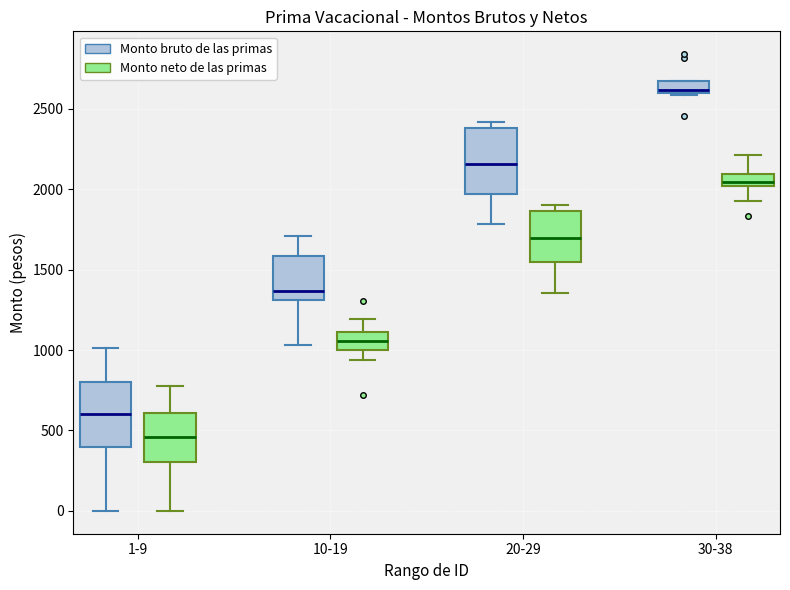

Reading left to right, transcribe this box plot: for each box, give where its median line is, the range the box spans, and where its two whiskers end, as read against the y-axis. The values are not printed on the chart, so give them approximately, as read against the axis.

1-9 (Monto bruto de las primas): median 600, box 400 to 800, whiskers 0 to 1000
1-9 (Monto neto de las primas): median 450, box 300 to 600, whiskers 0 to 750
10-19 (Monto bruto de las primas): median 1350, box 1300 to 1600, whiskers 1050 to 1700
10-19 (Monto neto de las primas): median 1050, box 1000 to 1100, whiskers 950 to 1200
20-29 (Monto bruto de las primas): median 2150, box 1950 to 2400, whiskers 1800 to 2400 (just above the box's upper edge)
20-29 (Monto neto de las primas): median 1700, box 1550 to 1850, whiskers 1350 to 1900
30-38 (Monto bruto de las primas): median 2600 (just above the box's lower edge), box 2600 to 2650, whiskers 2600 to 2650
30-38 (Monto neto de las primas): median 2050, box 2000 to 2100, whiskers 1950 to 2200